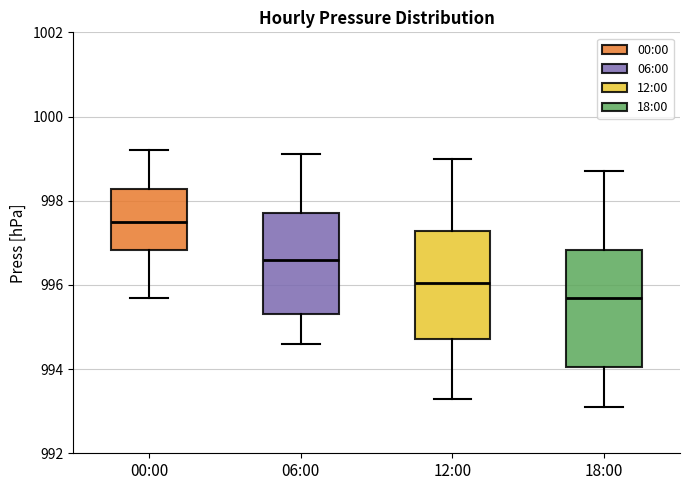

Which box's median line is the lowest?

18:00